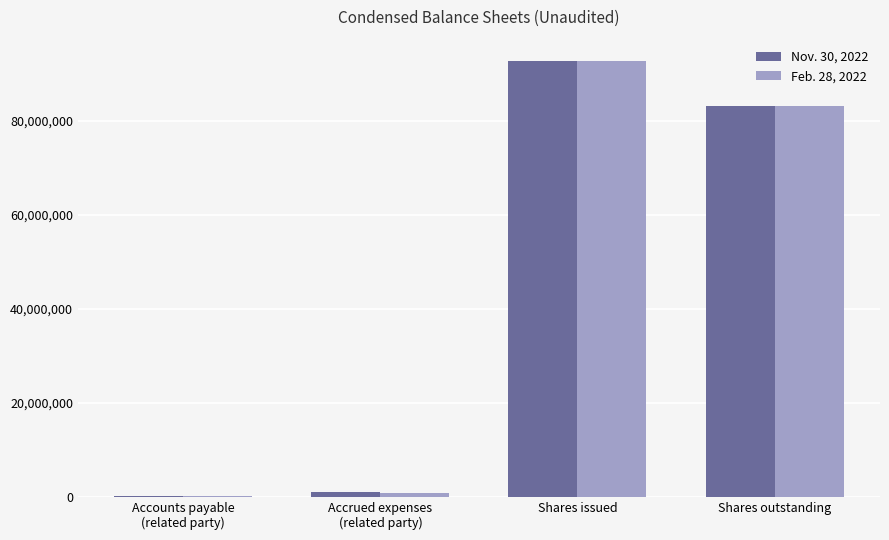

The Nov. 30, 2022 series shows 122320923 at Shares issued. True or false?

False